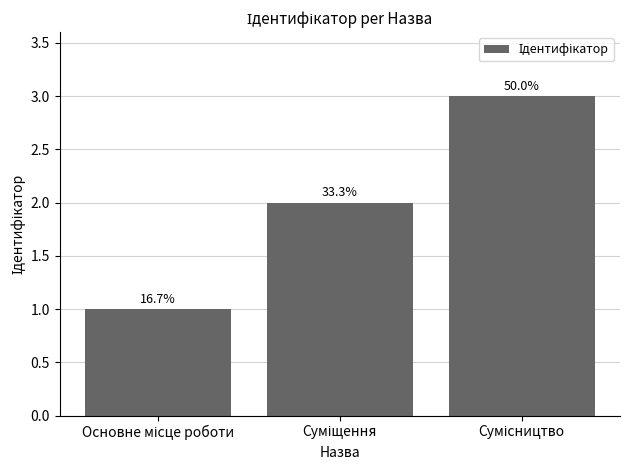

What is the label of the 1st bar from the right?

Сумісництво